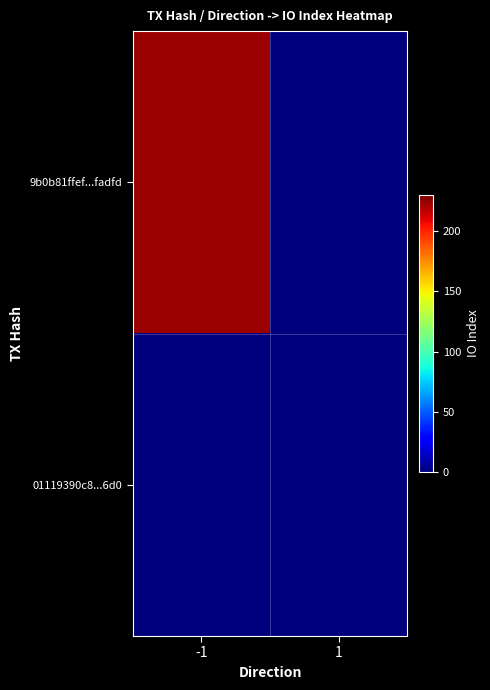

Reading left to right, extract all data points from this chart.

9b0b81ffef...fadfd: -1=224	1=0
01119390c8...6d0: -1=0	1=0